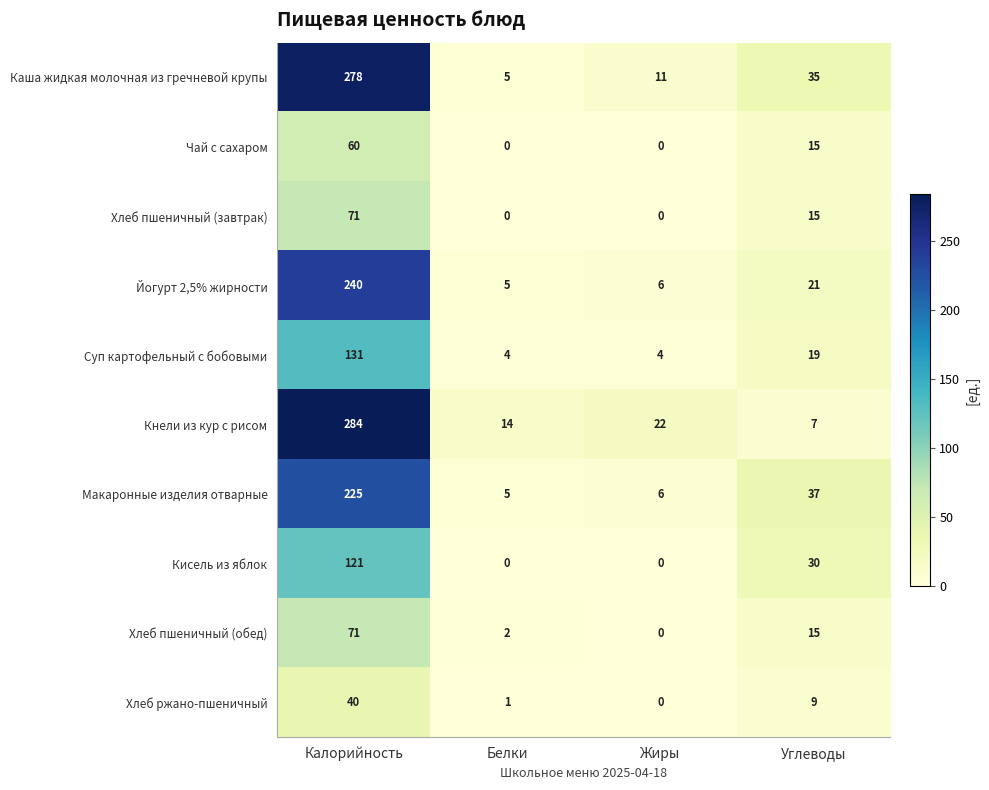

Between Калорийность and Белки, which series saw the biggest shift?

Каша жидкая молочная из гречневой крупы